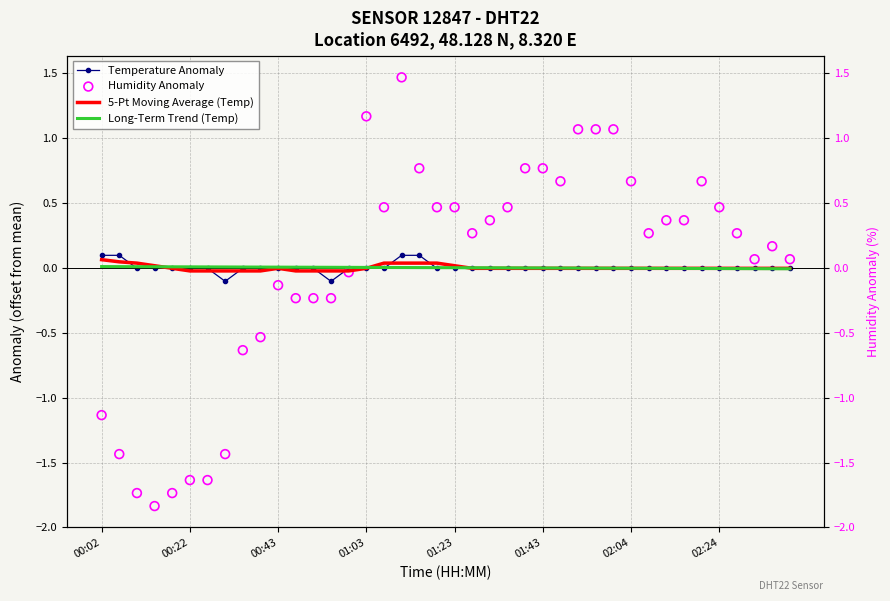

Is it true that Temperature Anomaly equals 0.1 at 00:02?

True